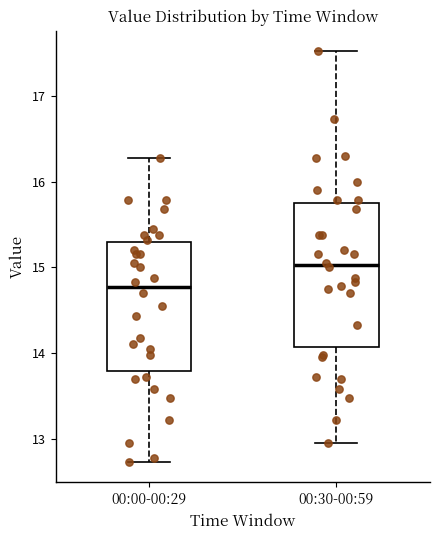

Which box has the lowest median line?

00:00-00:29